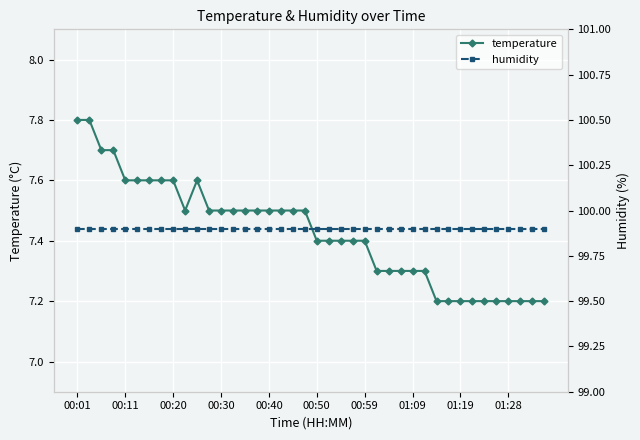

True or false: temperature and humidity cross at least once.

False